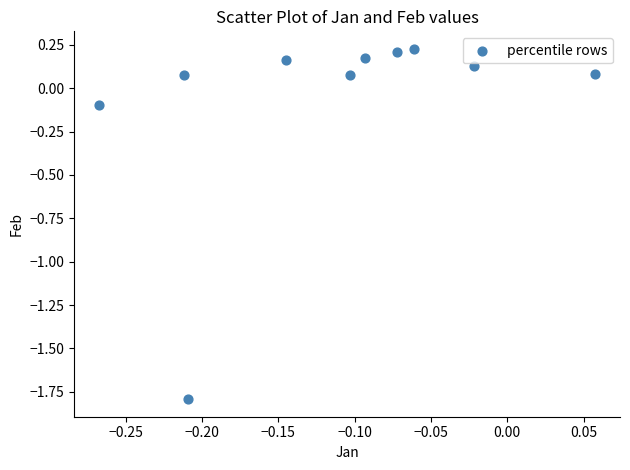

What is the range of X values (max minus min)?

0.3